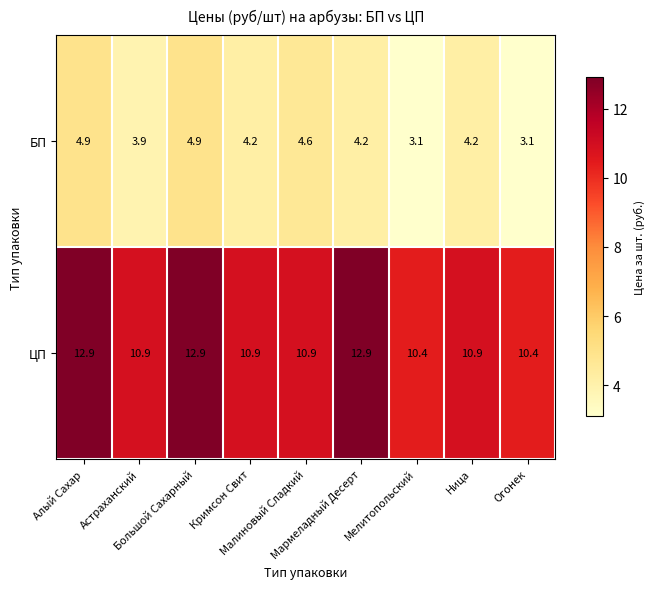

What is the greatest value displayed?

12.9